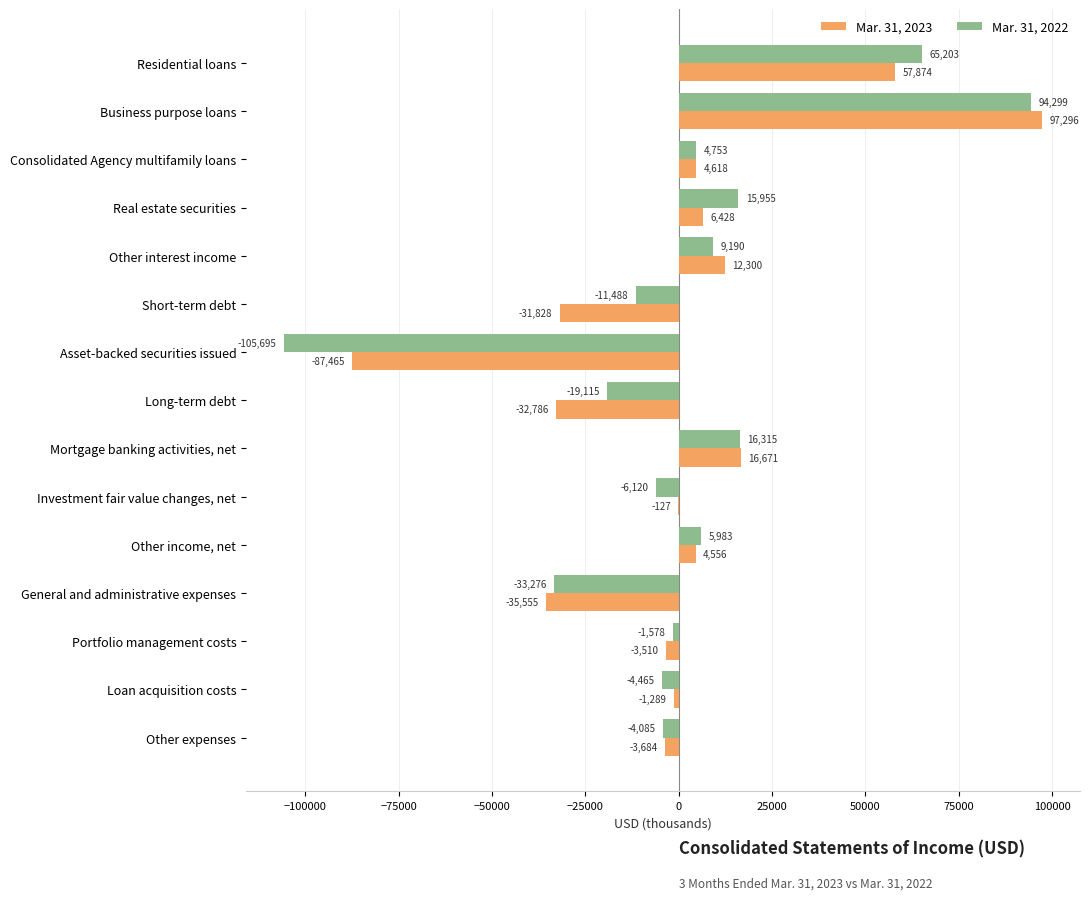

What is the total value across all series at Portfolio management costs?

-5088